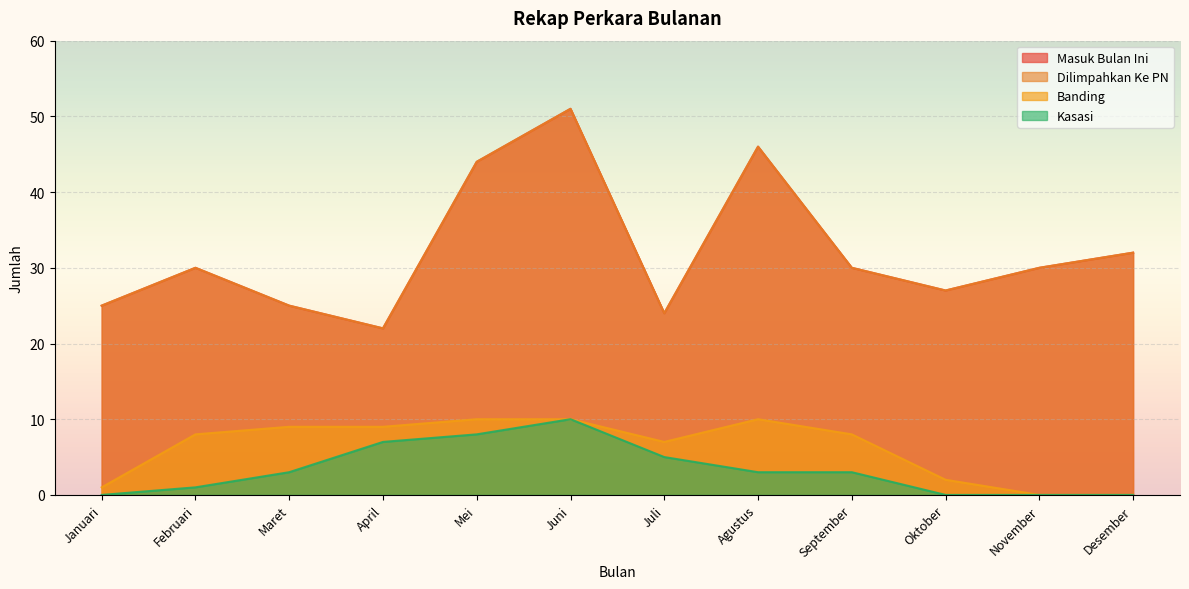

Reading left to right, transcribe all the data shown in this chart.

Masuk Bulan Ini: 25	30	25	22	44	51	24	46	30	27	30	32
Dilimpahkan Ke PN: 25	30	25	22	44	51	24	46	30	27	30	32
Banding: 1	8	9	9	10	10	7	10	8	2	0	0
Kasasi: 0	1	3	7	8	10	5	3	3	0	0	0